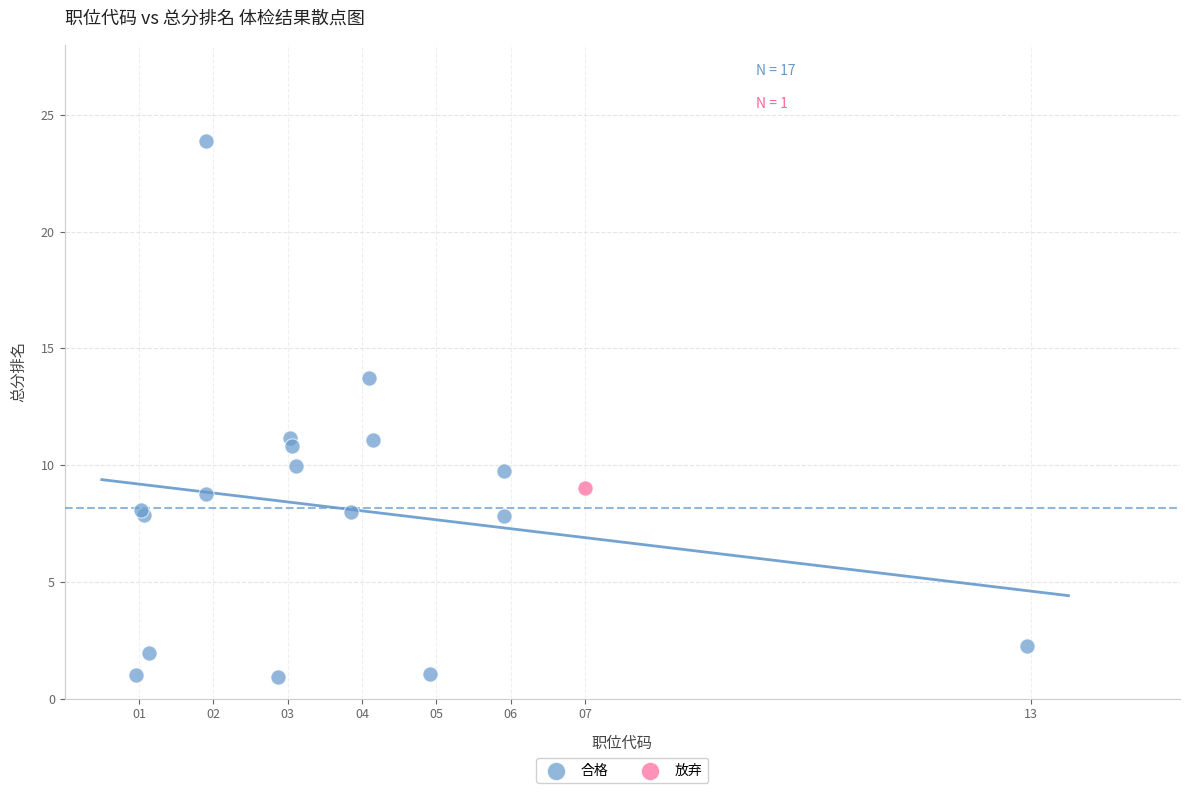

What are all the series names shown in the legend?

合格, 放弃